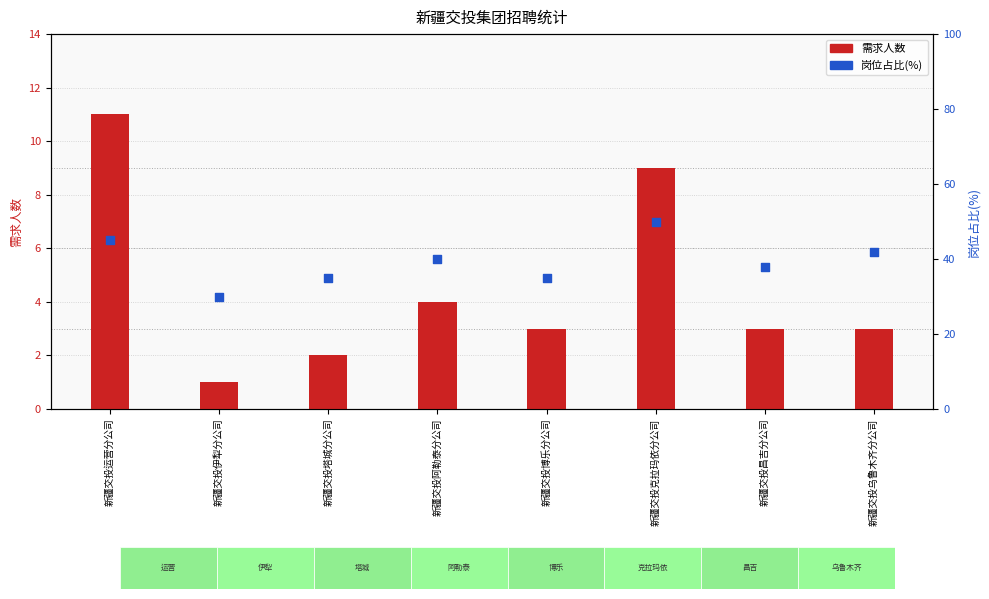

Which series has the largest total across all categories?

岗位占比(%)